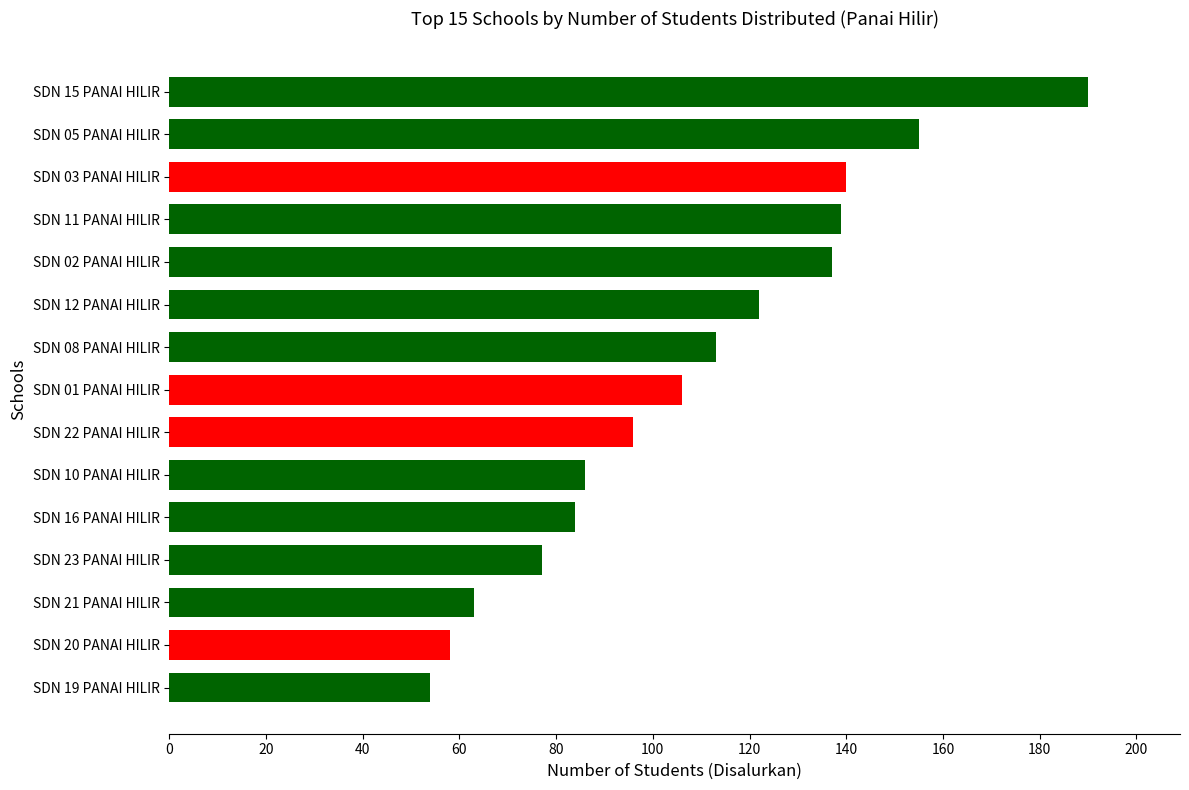

Which has a higher value, SDN 05 PANAI HILIR or SDN 02 PANAI HILIR?

SDN 05 PANAI HILIR